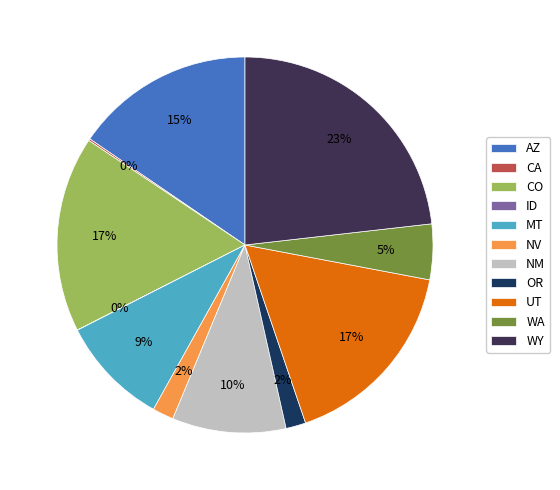

Is it true that AZ is 15% of the pie?

True